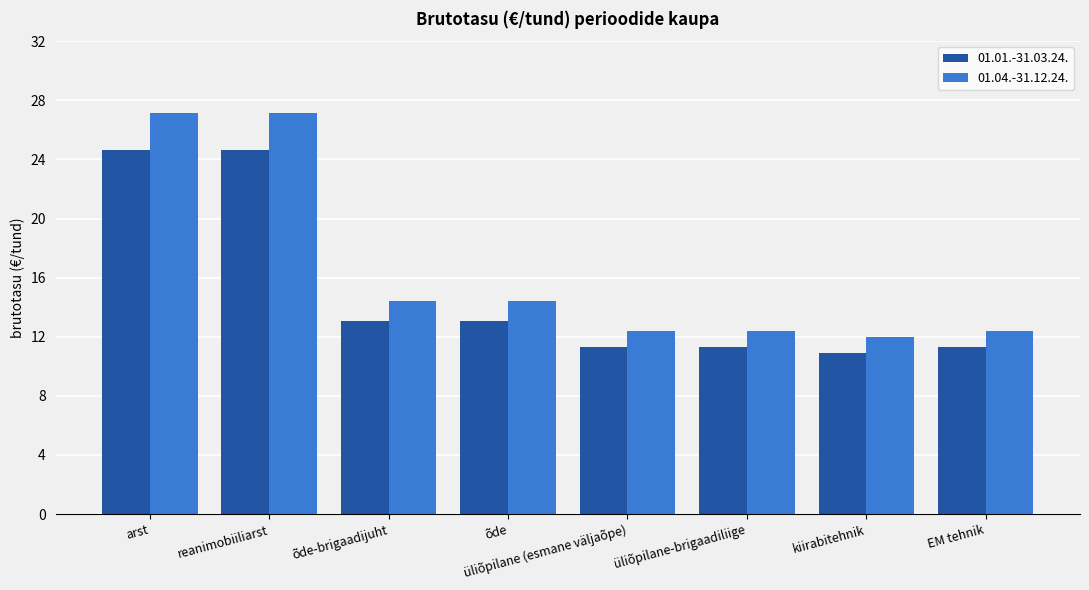

Reading right to left, transcribe all the data shown in this chart.

01.01.-31.03.24.: EM tehnik=11.3	kiirabitehnik=10.9	üliõpilane-brigaadiliige=11.3	üliõpilane (esmane väljaõpe)=11.3	õde=13.1	õde-brigaadijuht=13.1	reanimobiiliarst=24.7	arst=24.7
01.04.-31.12.24.: EM tehnik=12.4	kiirabitehnik=12.0	üliõpilane-brigaadiliige=12.4	üliõpilane (esmane väljaõpe)=12.4	õde=14.4	õde-brigaadijuht=14.4	reanimobiiliarst=27.1	arst=27.1